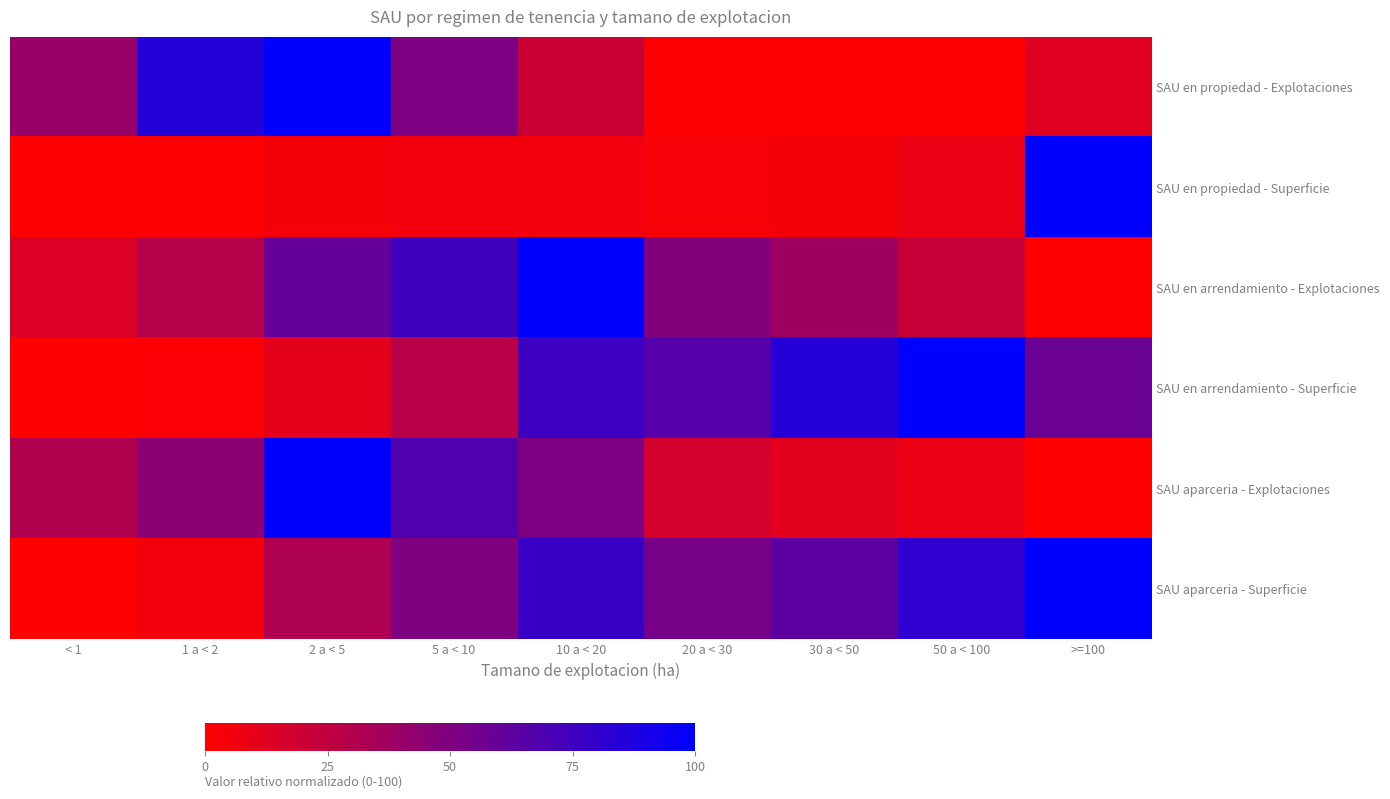

How many categories are shown in the chart?

9